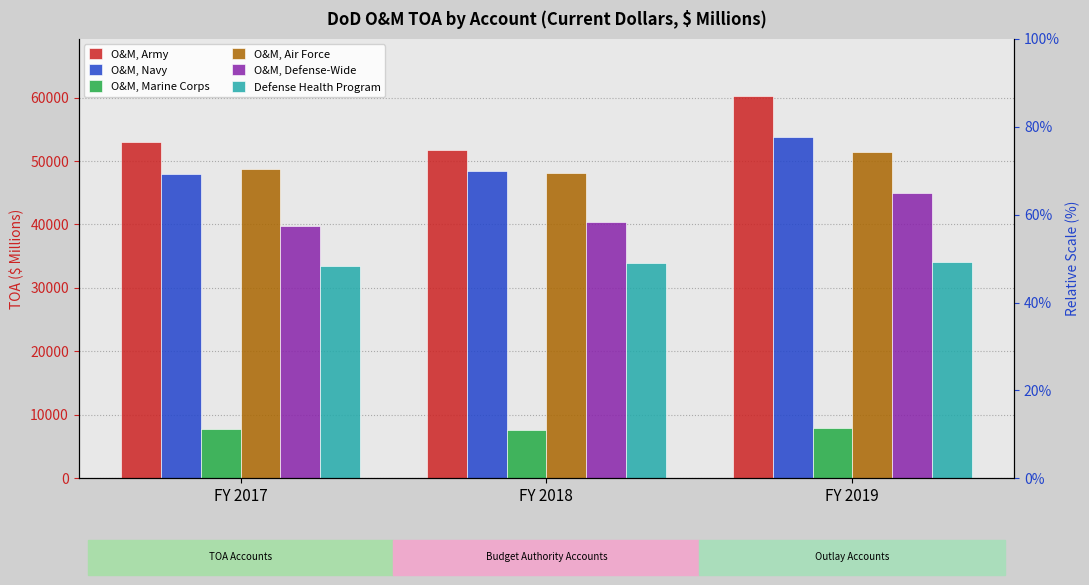

List the series in order of their peak value, highest first.

O&M, Army, O&M, Navy, O&M, Air Force, O&M, Defense-Wide, Defense Health Program, O&M, Marine Corps